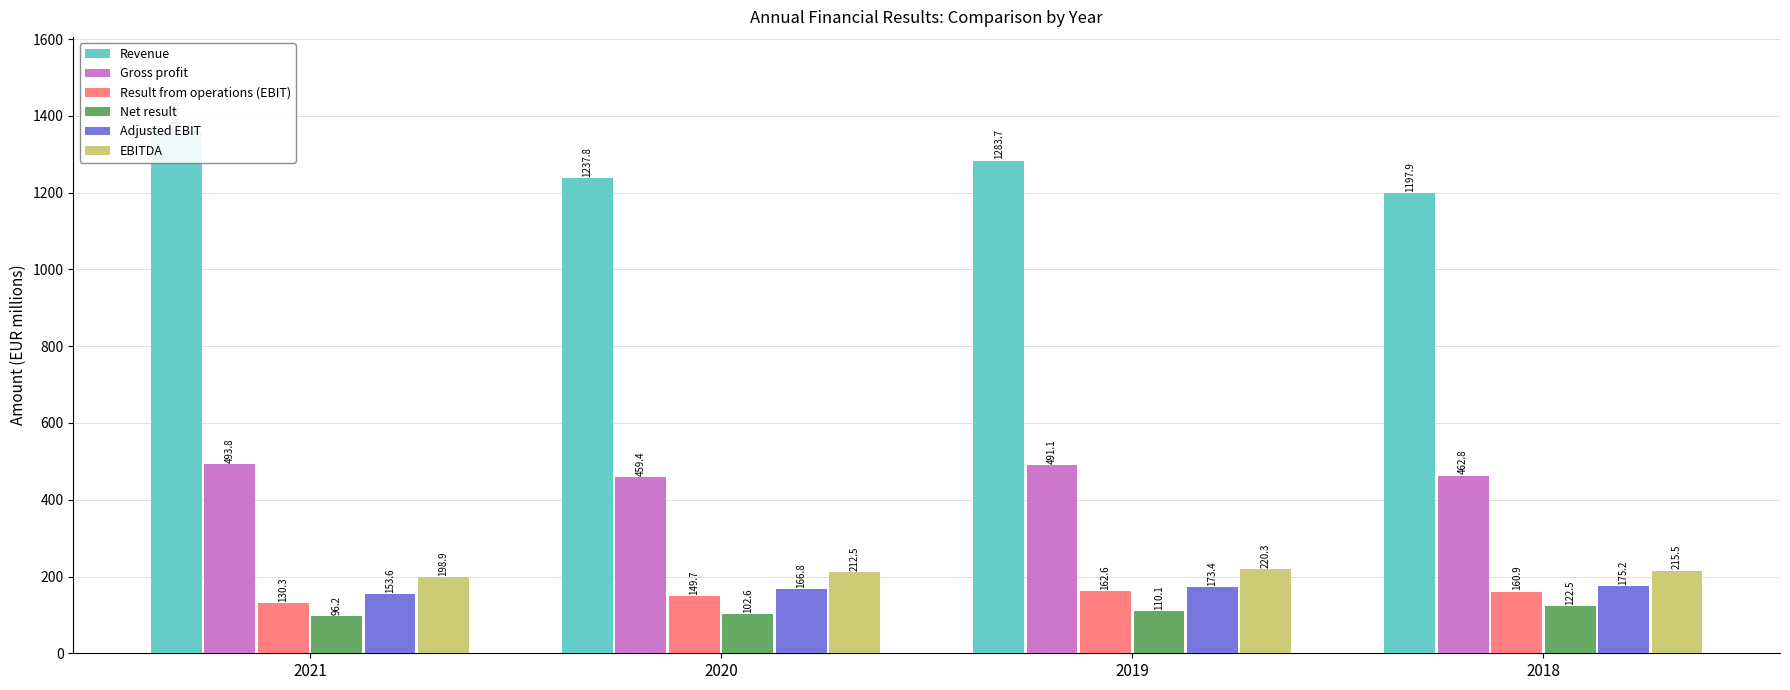

Which category has the lowest value in the Gross profit series?

2020